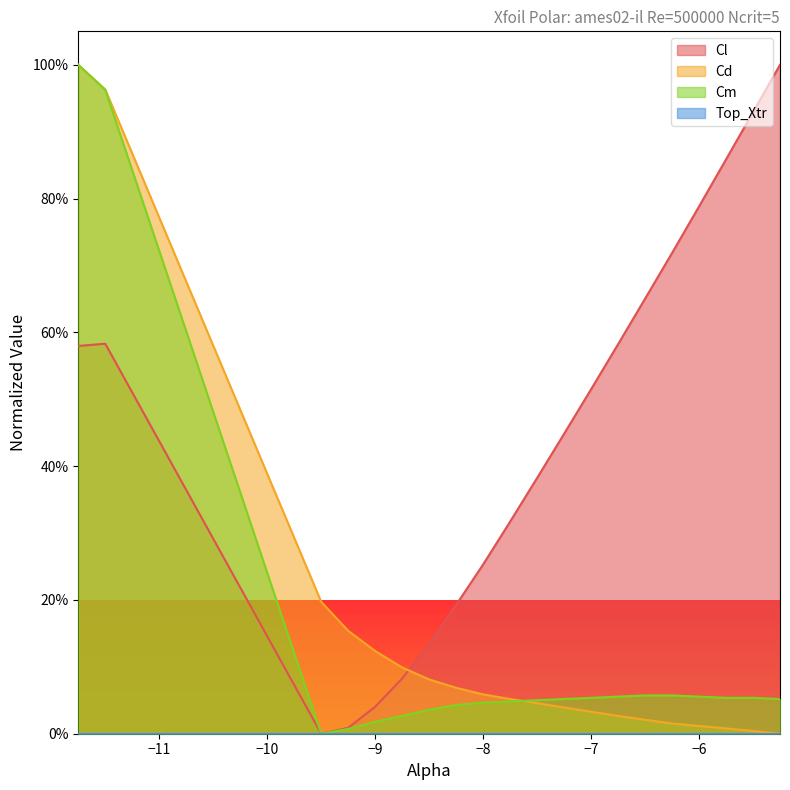

Rank the series at -9.0 from lowest to highest value.

Cm, Cl, Cd